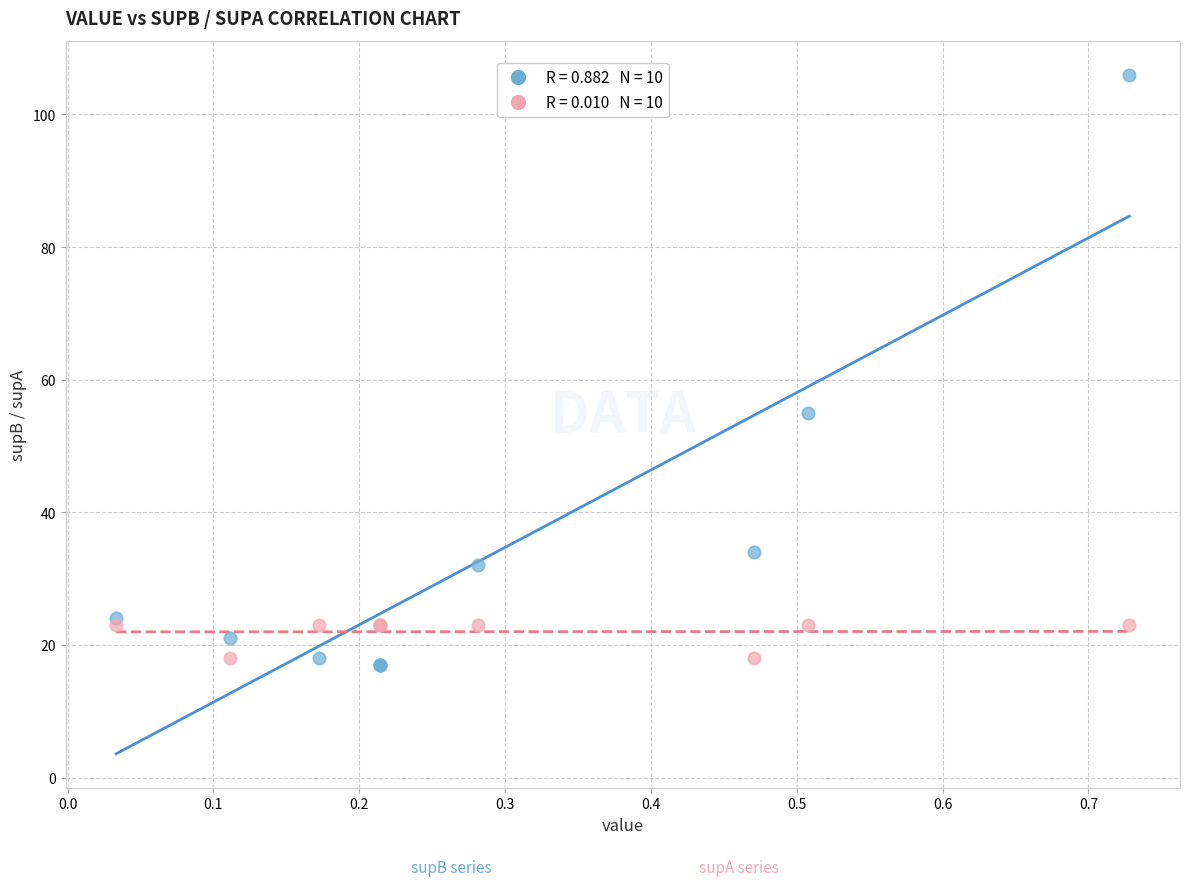

Across all series, what Y value is closest to 61?

55